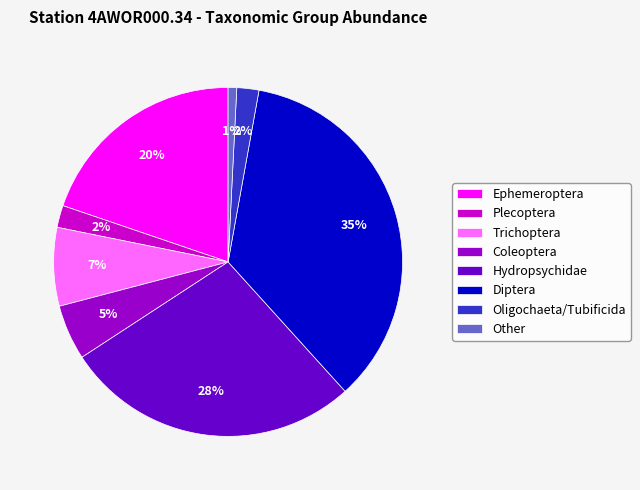

True or false: Coleoptera accounts for 5% of the total.

True